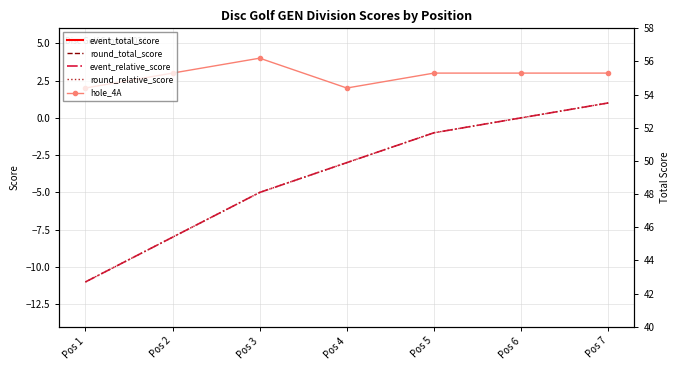

True or false: round_total_score and event_total_score cross at least once.

False